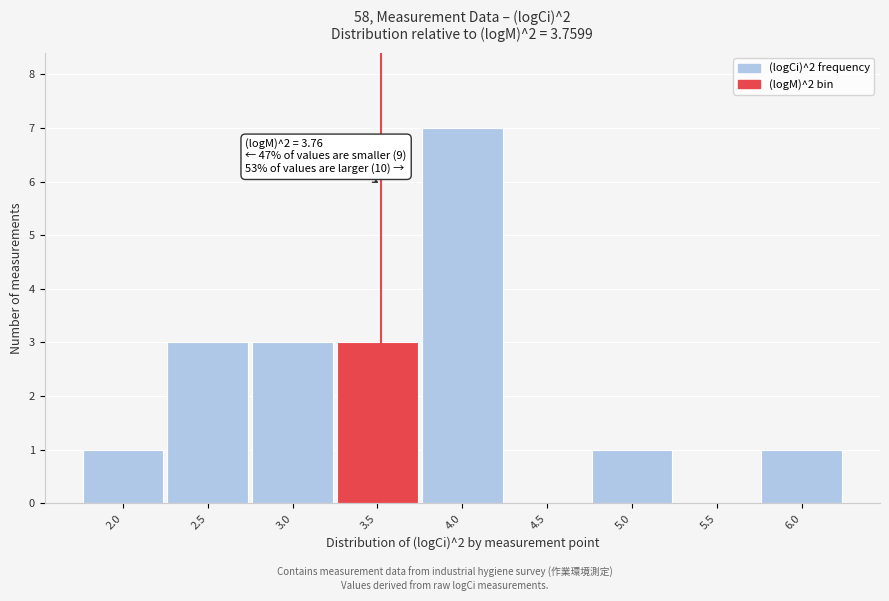

Reading right to left, transcribe all the data shown in this chart.

6.0=1	5.5=0	5.0=1	4.5=0	4.0=7	3.5=3	3.0=3	2.5=3	2.0=1